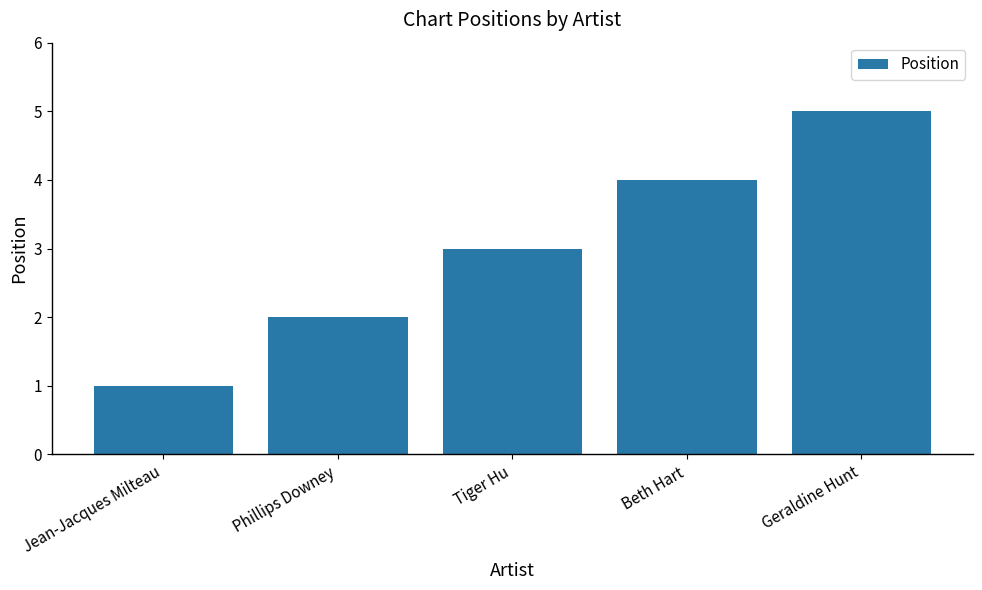

Which label corresponds to the largest value in the chart?

Geraldine Hunt